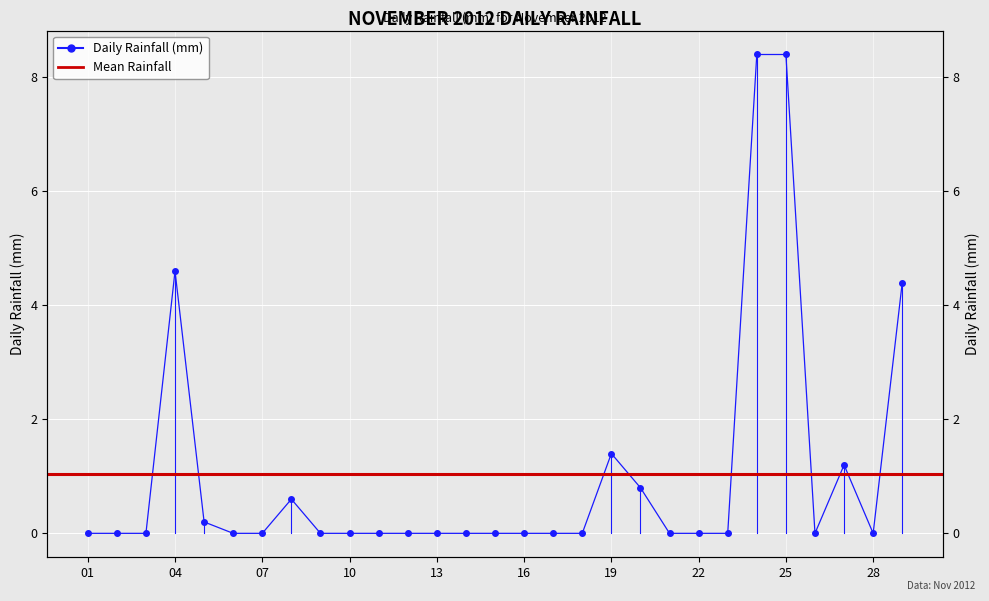

How many interior local peaks (higher than both neighbors) does the data have?

4